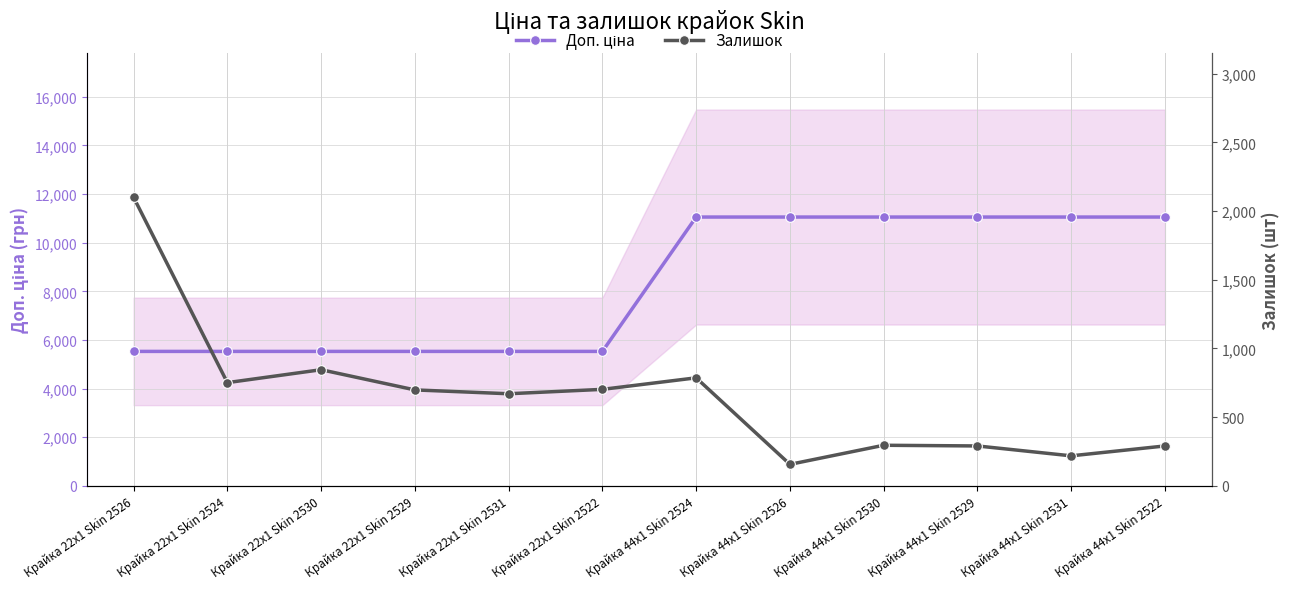

What is the maximum value shown in the chart?

11055